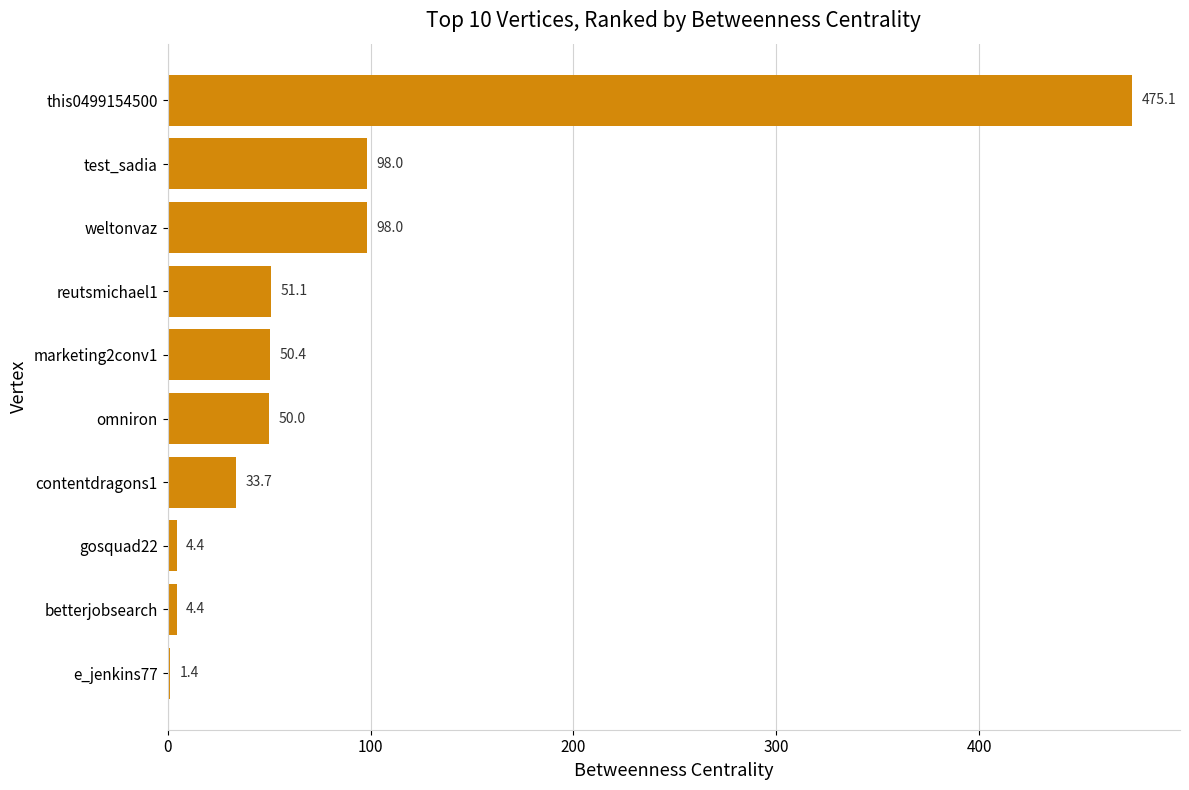

Count the number of data series in this chart.

1